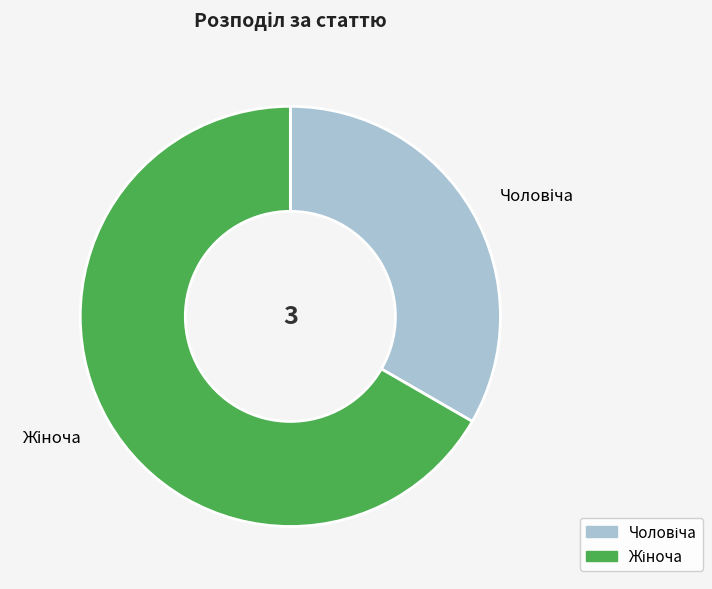

Is there any slice that represents more than half of the pie?

Yes